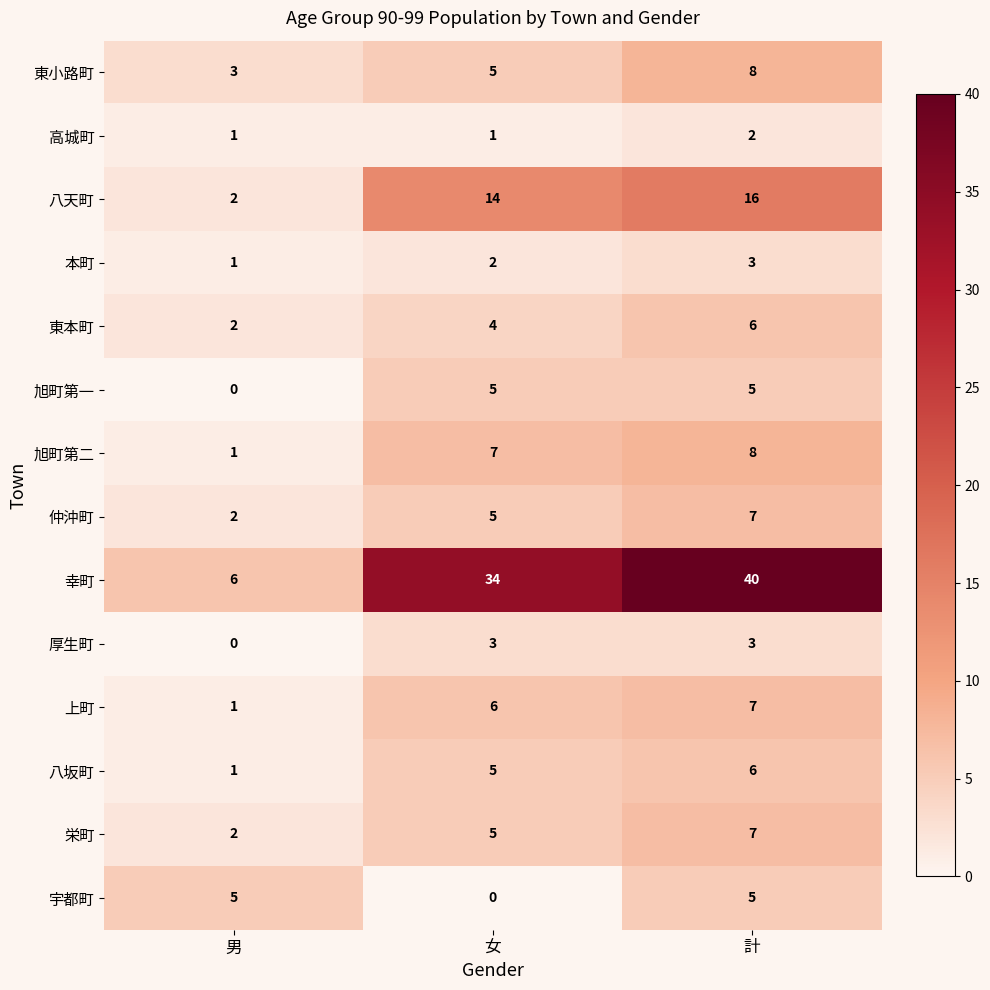

What is the sum of the 上町 values at 女 and 計?

13